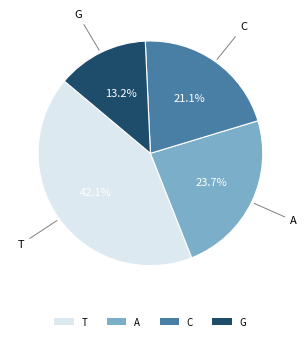

Between A and T, which is larger?

T